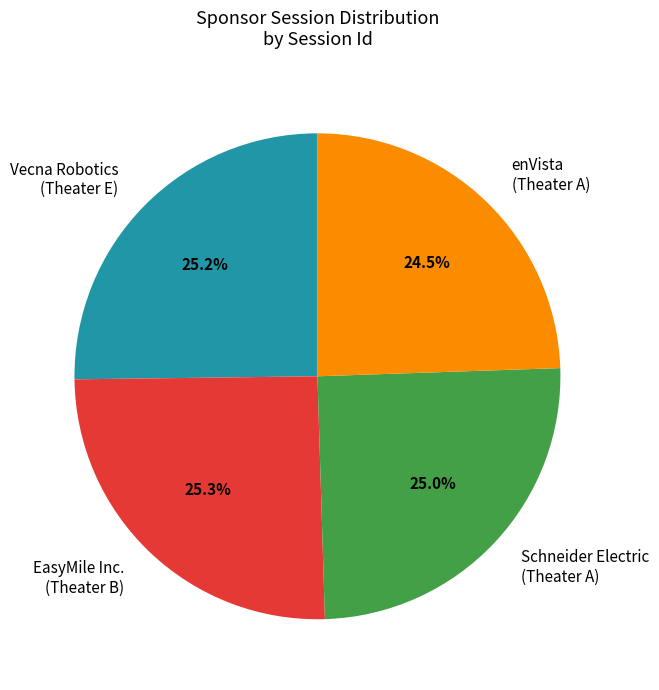

How many slices are in this pie chart?

4